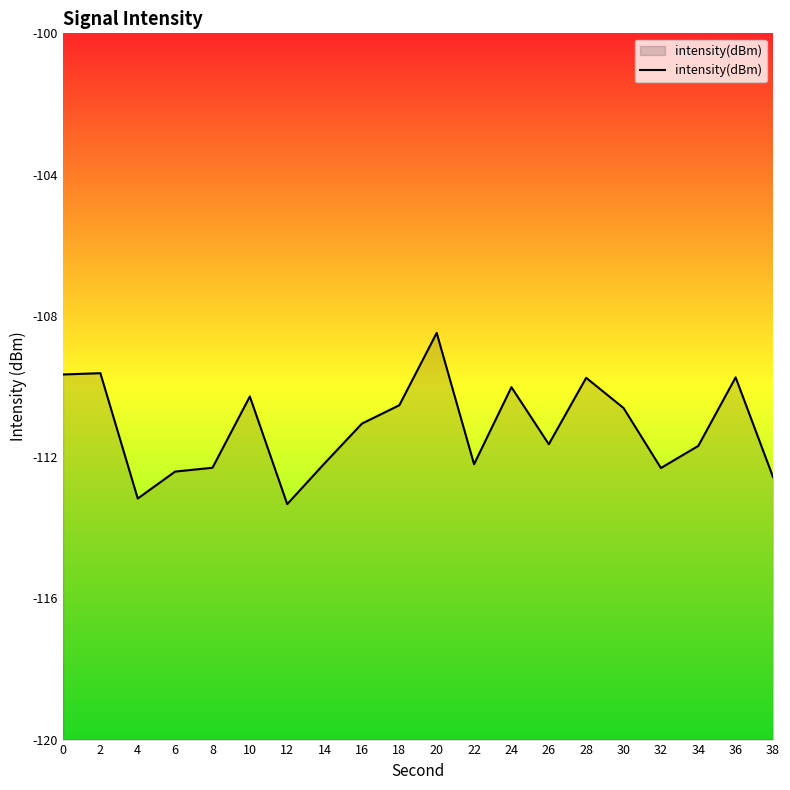

The value at 0 is -109.7. True or false?

True